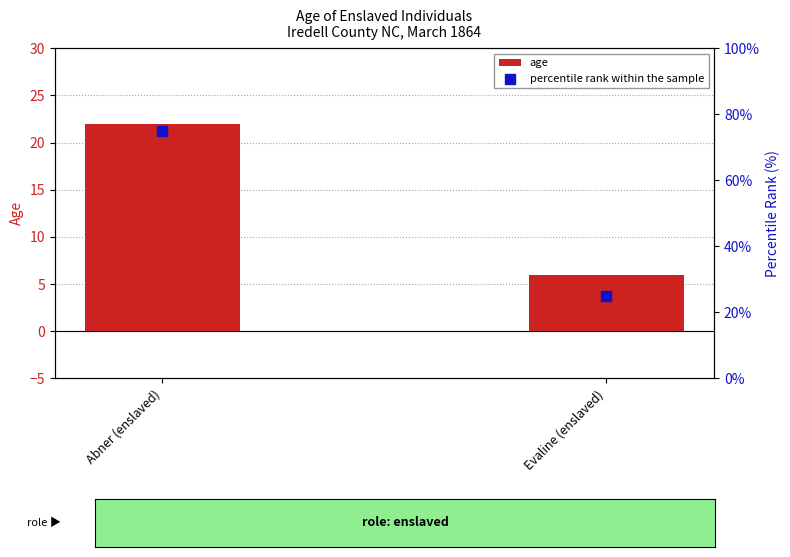

Which series reaches the maximum Y coordinate?

percentile rank within the sample